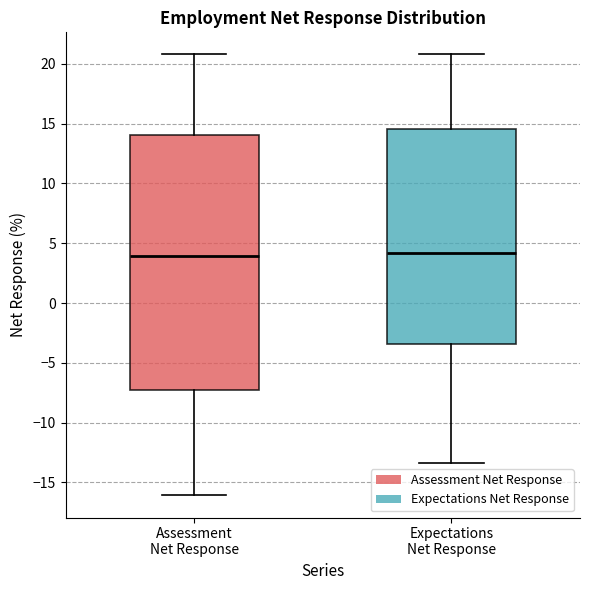

Which box is the tallest, from its lower edge to its upper edge?

Assessment Net Response